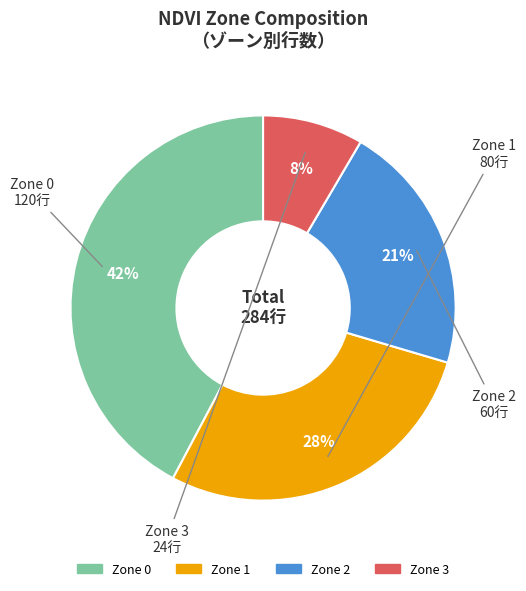

Is there any slice that represents more than half of the pie?

No